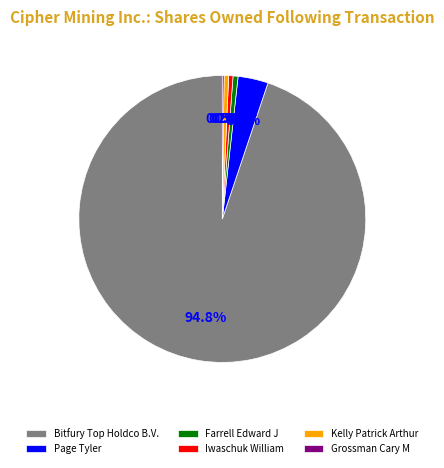

To the nearest percent, what is the average slice percentage?

17%